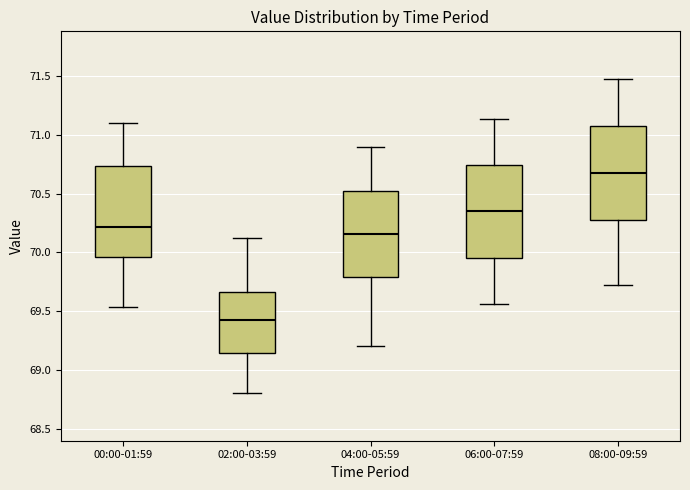

Reading left to right, read every box against the y-axis: the position of its median line, the range the box covers, and the ends of its whiskers. The values are not printed on the chart, so give them approximately, as read against the axis.

00:00-01:59: median 70.20, box 69.95 to 70.75, whiskers 69.55 to 71.10
02:00-03:59: median 69.45, box 69.15 to 69.65, whiskers 68.80 to 70.10
04:00-05:59: median 70.15, box 69.80 to 70.55, whiskers 69.20 to 70.90
06:00-07:59: median 70.35, box 69.95 to 70.75, whiskers 69.55 to 71.15
08:00-09:59: median 70.70, box 70.30 to 71.10, whiskers 69.70 to 71.50